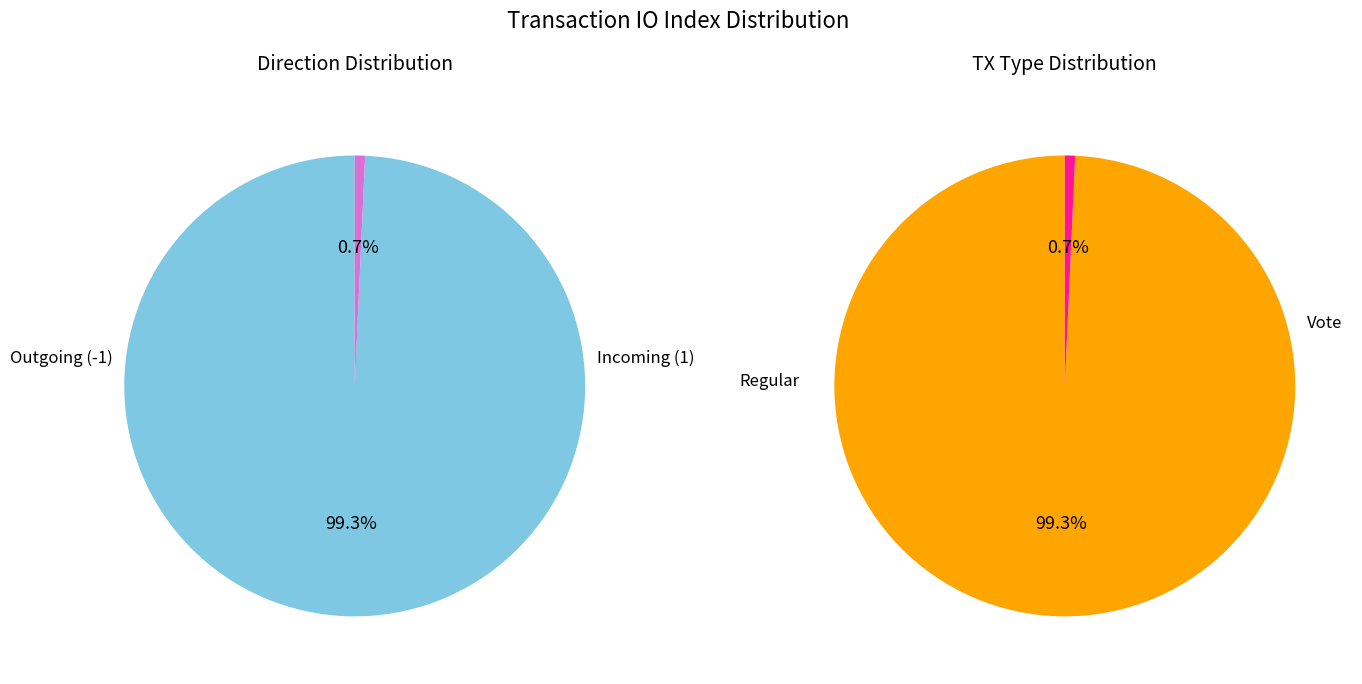

Between 0 and 1, which series saw the biggest shift?

tx_type